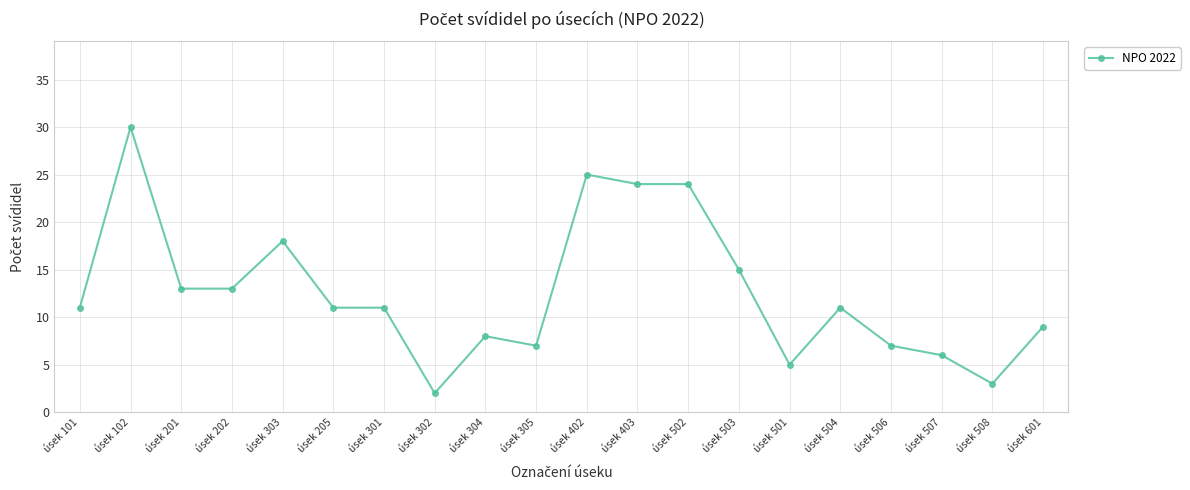

Where is the data nearest to the value 16?

úsek 503